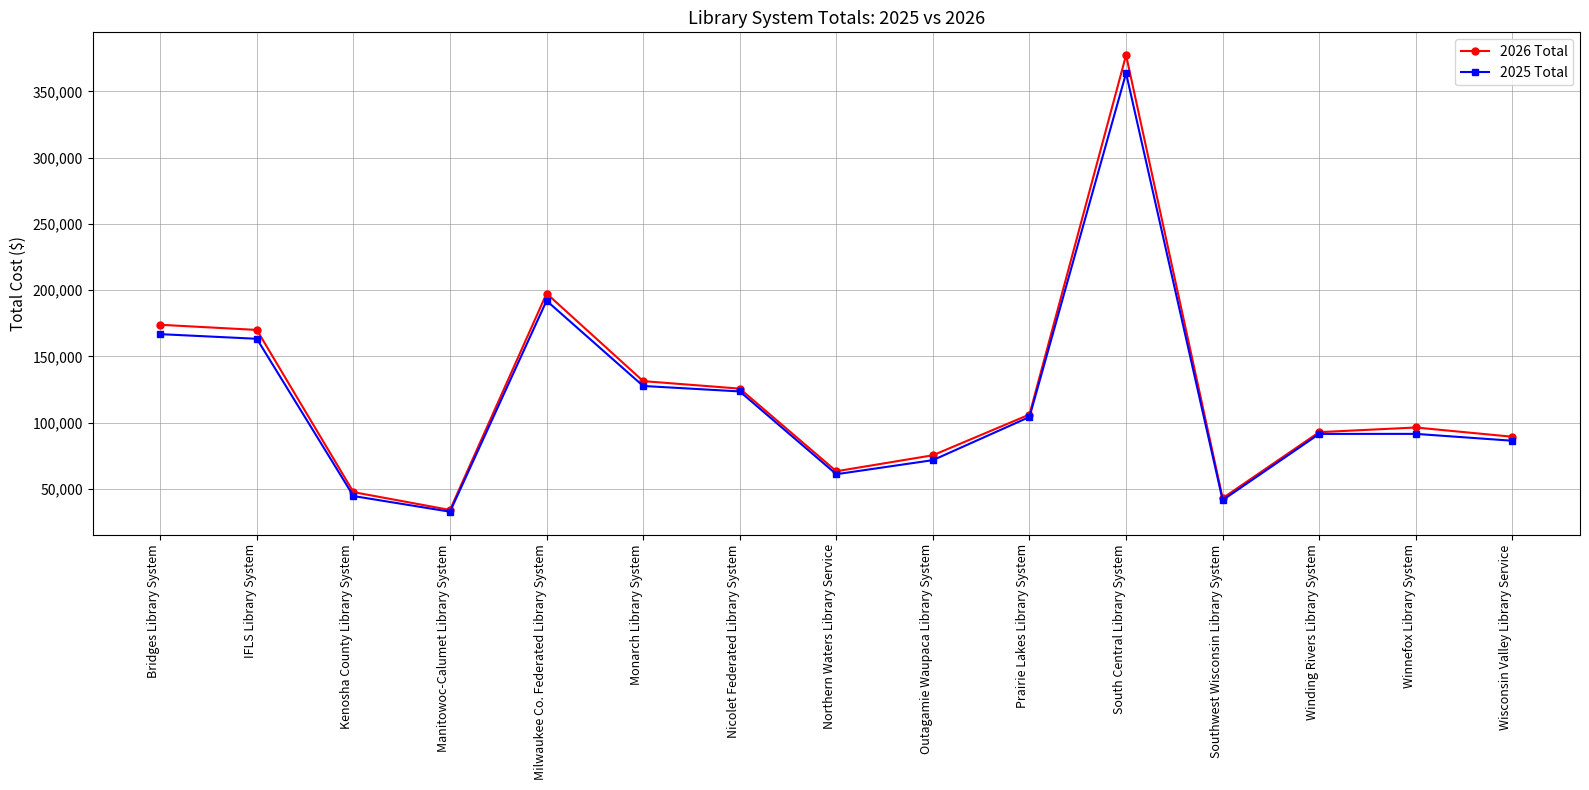

True or false: 2026 Total has a value of 228189.3 at Monarch Library System.

False